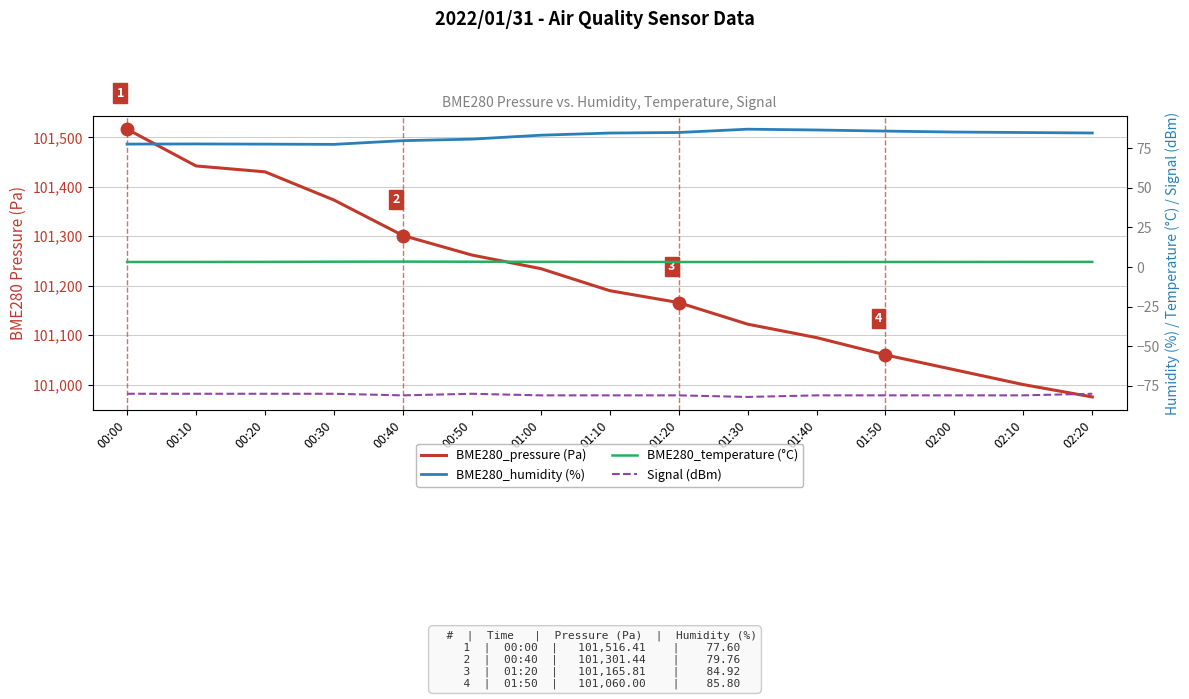

True or false: BME280_temperature (°C) and BME280_pressure (Pa) cross at least once.

False